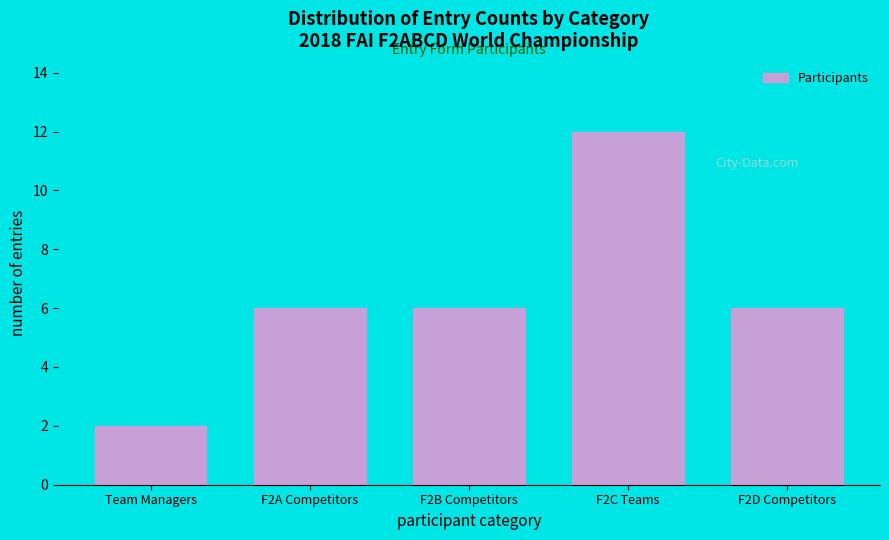

Reading right to left, what are all the values shown in this chart?

F2D Competitors=6	F2C Teams=12	F2B Competitors=6	F2A Competitors=6	Team Managers=2